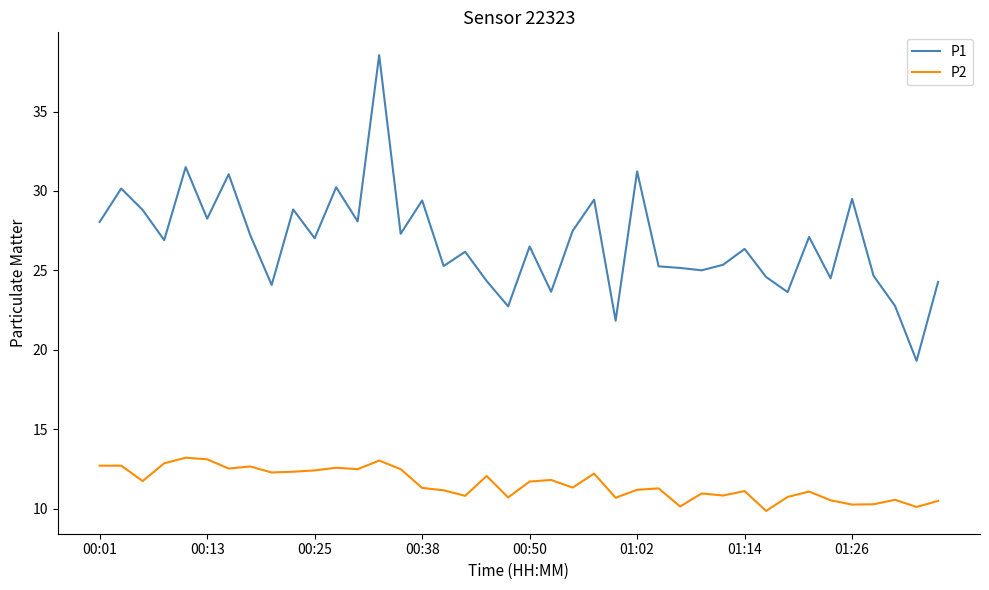

True or false: P2 has more than 2 interior local peaks.

True